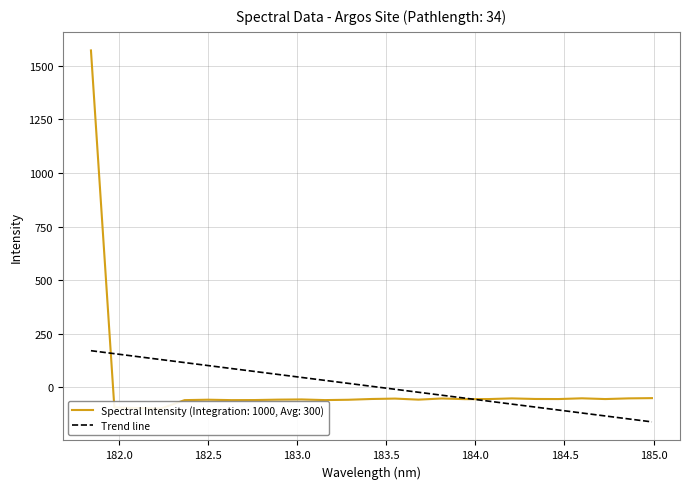

How many negative values are there?

12